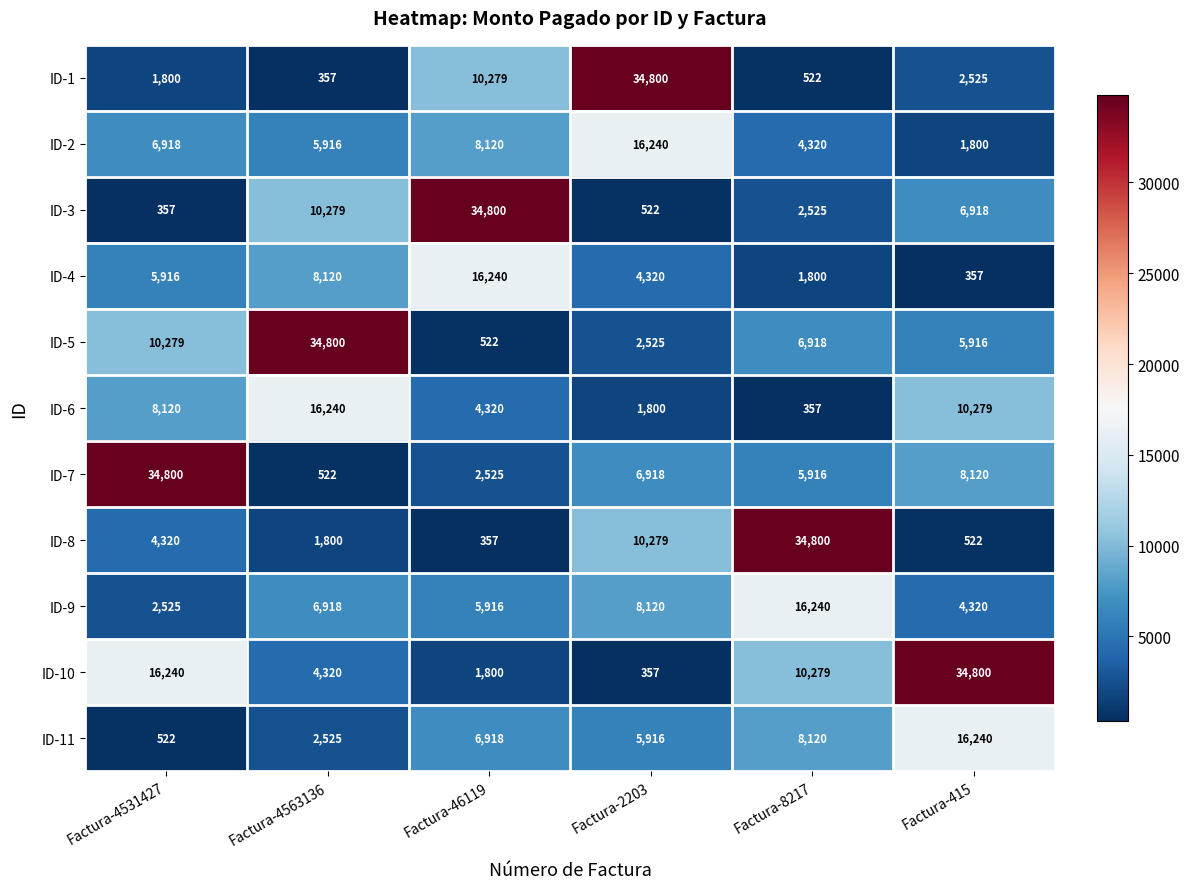

At Factura-415, list the series in order from largest to smallest.

ID-10, ID-11, ID-6, ID-7, ID-3, ID-5, ID-9, ID-1, ID-2, ID-8, ID-4